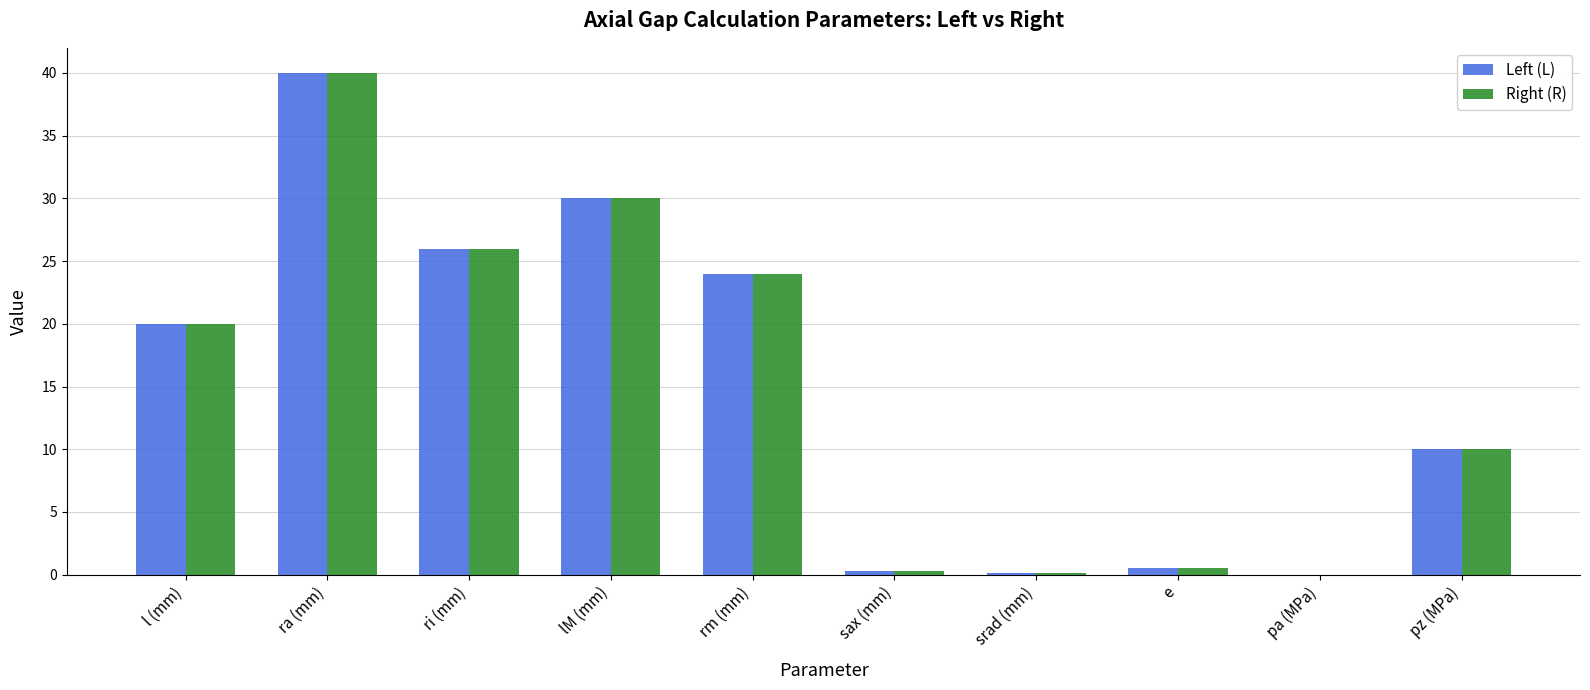

Which category has the highest value across all series?

ra (mm)